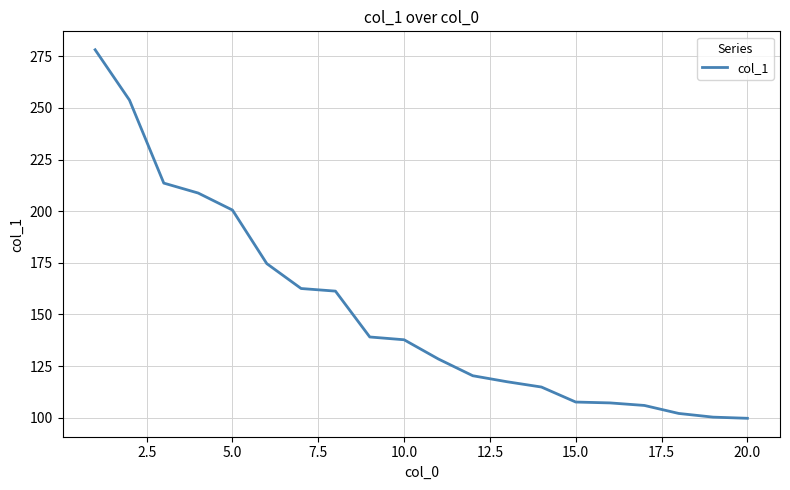

What is the greatest value displayed?

278.1